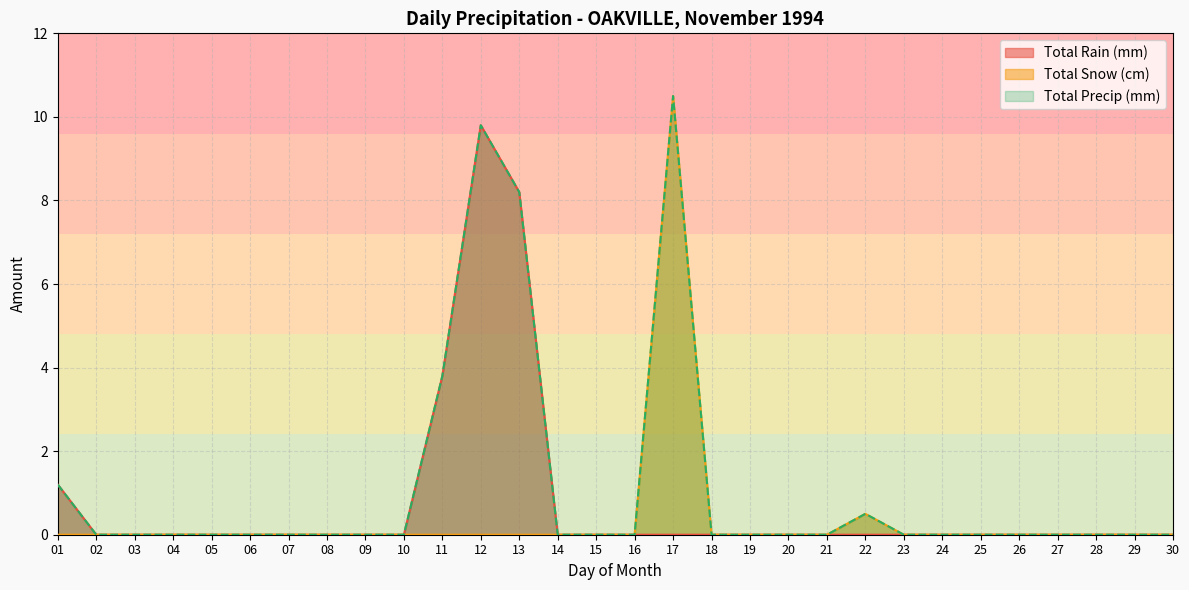

Reading left to right, transcribe all the data shown in this chart.

Total Rain (mm): 1.2	0.0	0.0	0.0	0.0	0.0	0.0	0.0	0.0	0.0	3.8	9.8	8.2	0.0	0.0	0.0	0.0	0.0	0.0	0.0	0.0	0.0	0.0	0.0	0.0	0.0	0.0	0.0	0.0	0.0
Total Snow (cm): 0.0	0.0	0.0	0.0	0.0	0.0	0.0	0.0	0.0	0.0	0.0	0.0	0.0	0.0	0.0	0.0	10.5	0.0	0.0	0.0	0.0	0.5	0.0	0.0	0.0	0.0	0.0	0.0	0.0	0.0
Total Precip (mm): 1.2	0.0	0.0	0.0	0.0	0.0	0.0	0.0	0.0	0.0	3.8	9.8	8.2	0.0	0.0	0.0	10.5	0.0	0.0	0.0	0.0	0.5	0.0	0.0	0.0	0.0	0.0	0.0	0.0	0.0